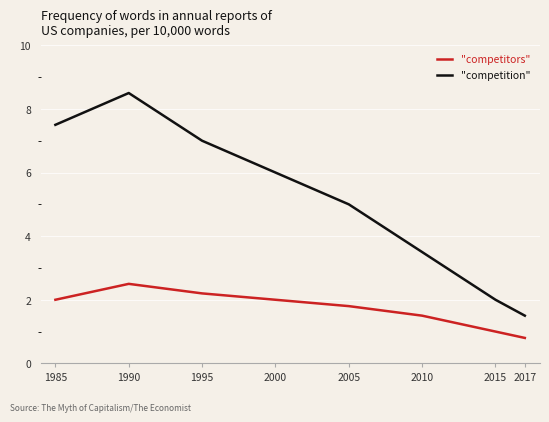

Reading left to right, what are all the values shown in this chart?

"competitors": 2.0	2.5	2.2	2.0	1.8	1.5	1.0	0.8
"competition": 7.5	8.5	7.0	6.0	5.0	3.5	2.0	1.5